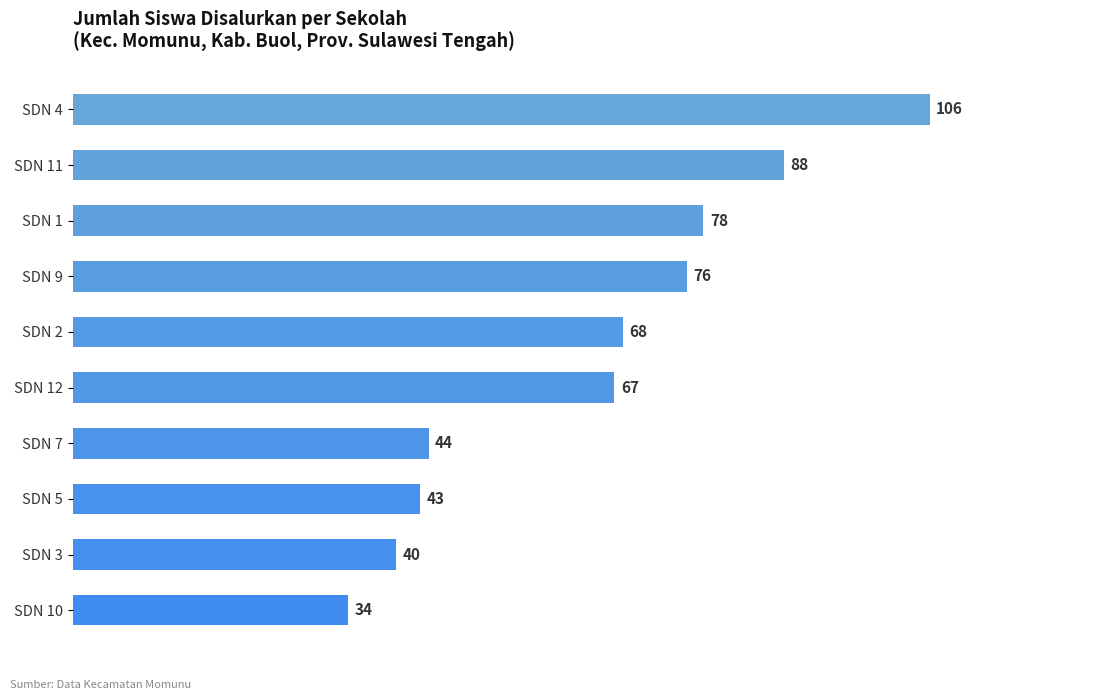

Is it true that the value at SDN 10 is 34?

True